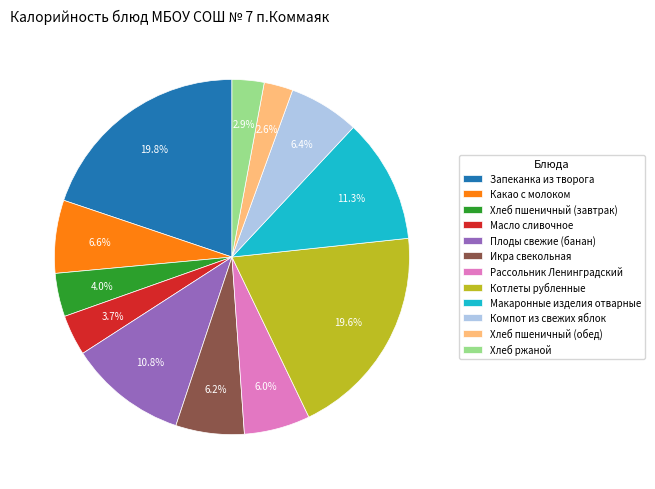

Approximately how many times larger is the value at Икра свекольная compared to Плоды свежие (банан)?

0.6